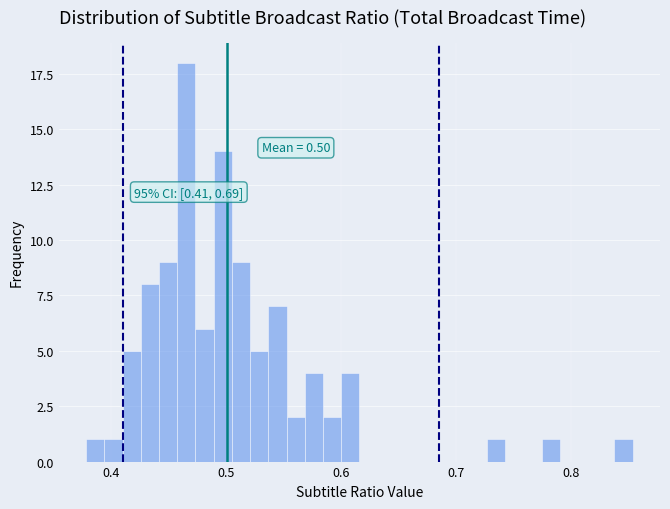

Read against the x-axis, roughly where is the centre of the tallest bar?

0.47